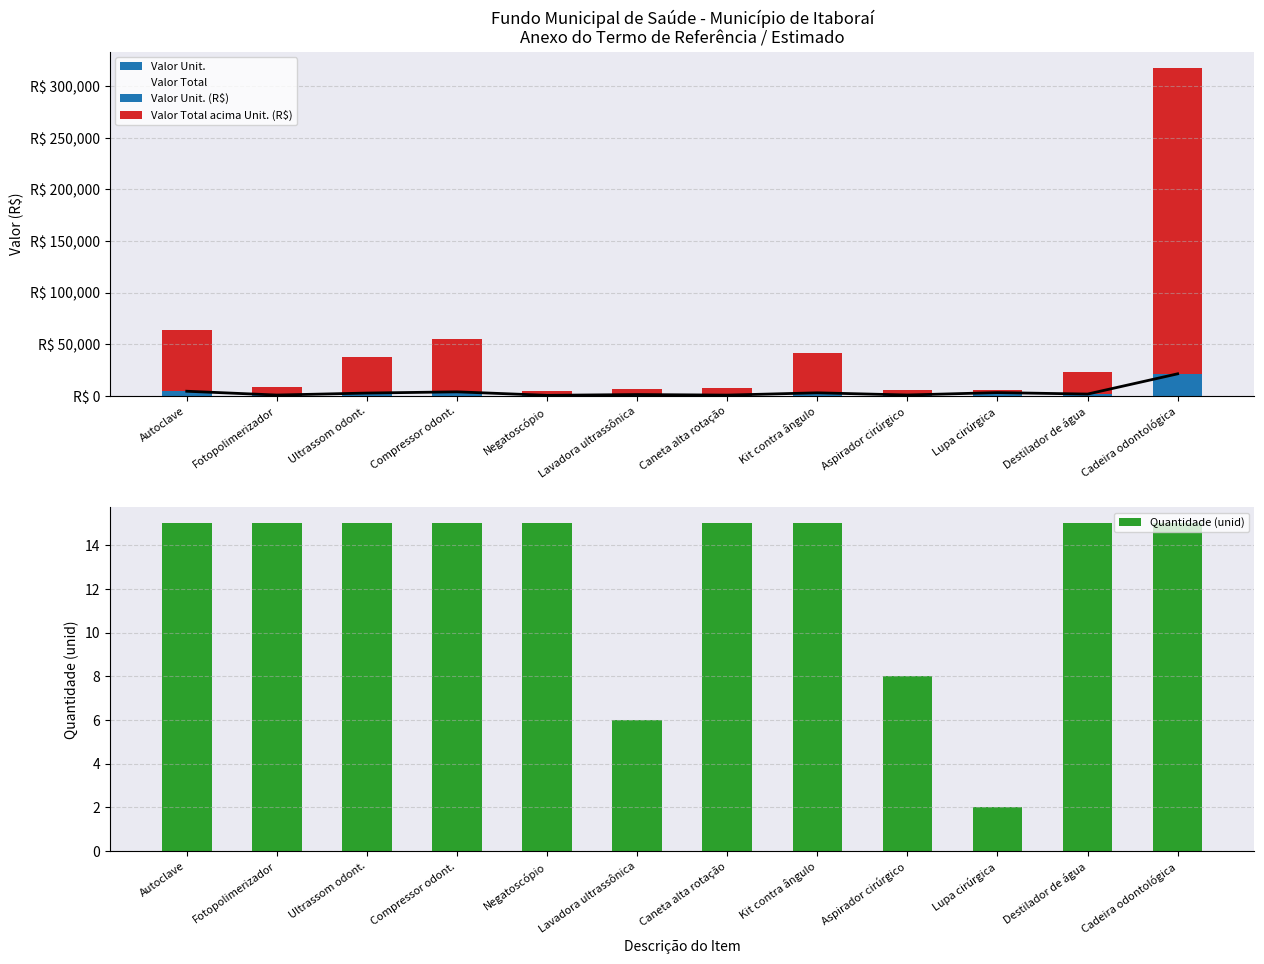

At which category does the chart reach its peak across all series?

Cadeira odontológica